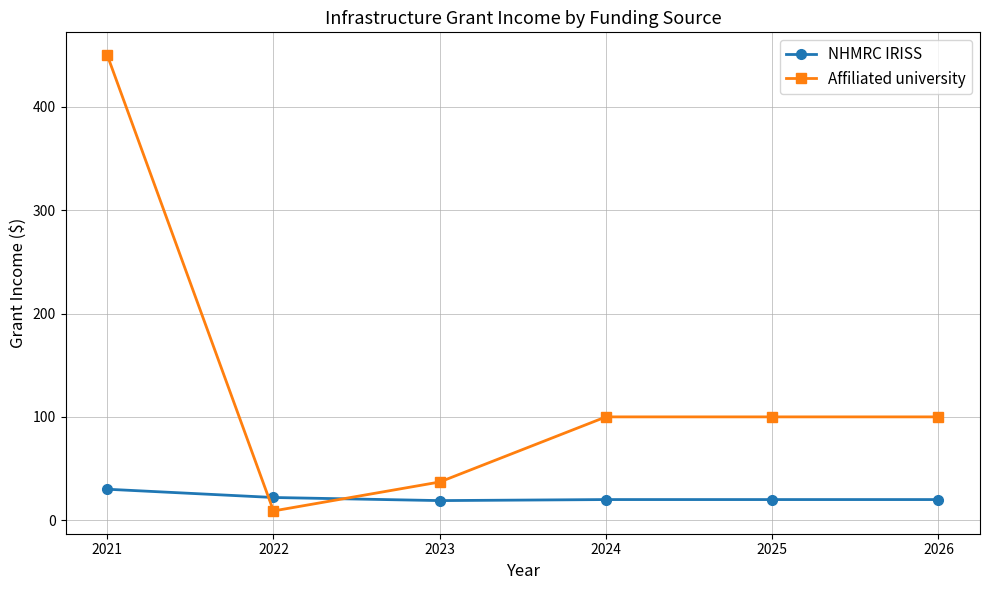

Which series has the widest spread of values?

Affiliated university